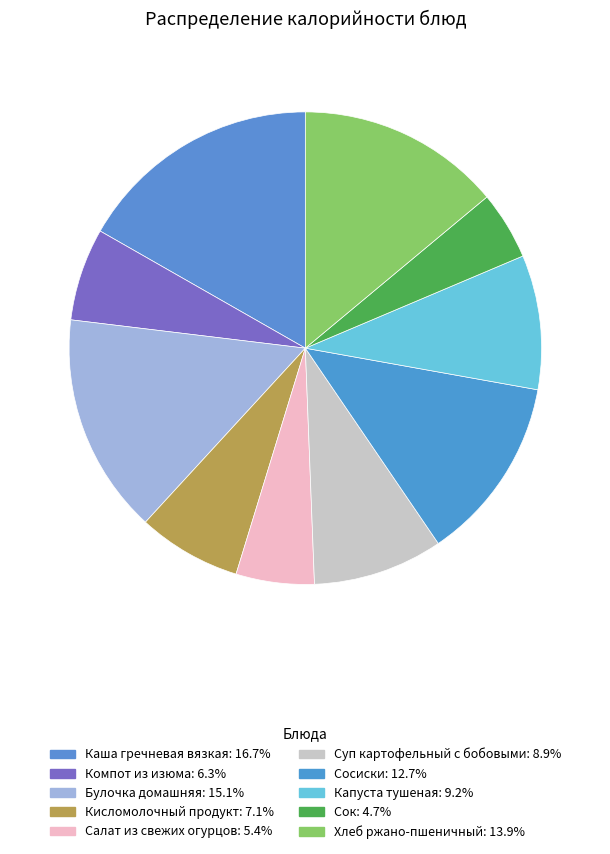

What percentage do Сок and Салат из свежих огурцов together represent?

10.0%